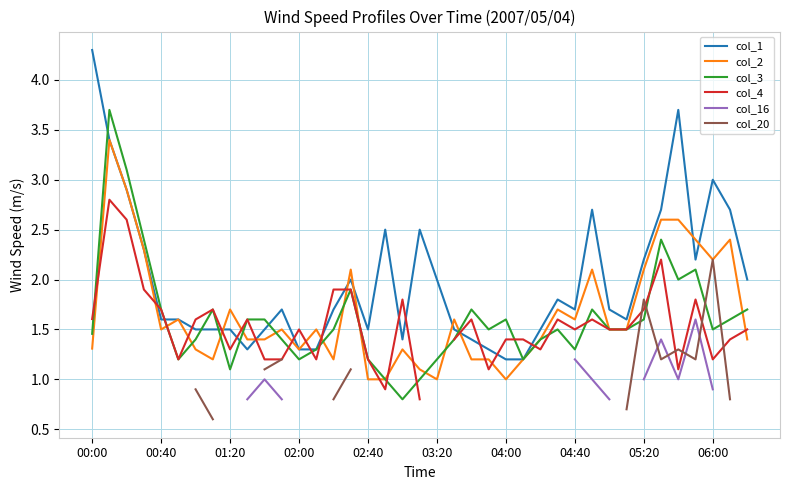

Is it true that col_3 equals 1.3 at 04:40?

True